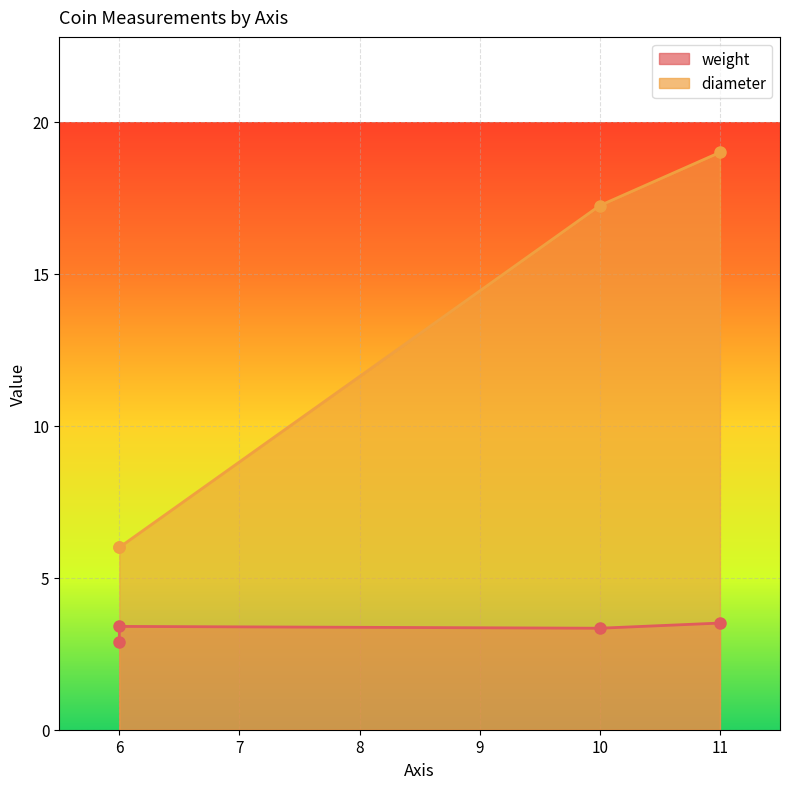

Where is the first local minimum for weight?

6